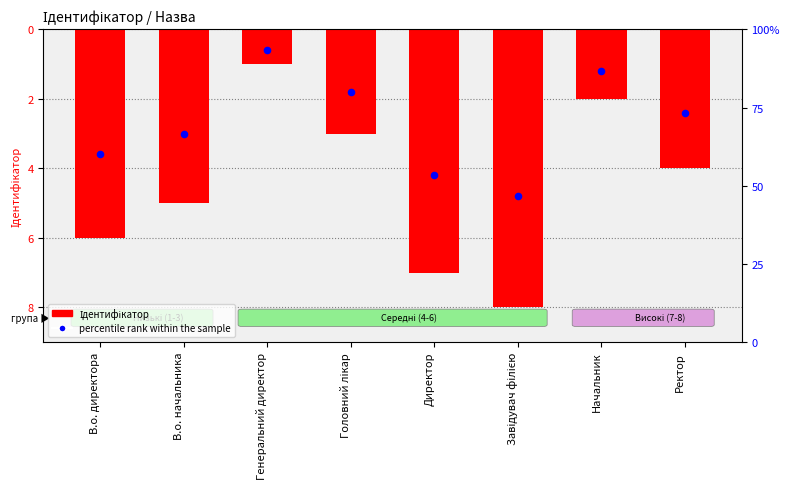

Which series has the widest spread of Y values?

Ідентифікатор